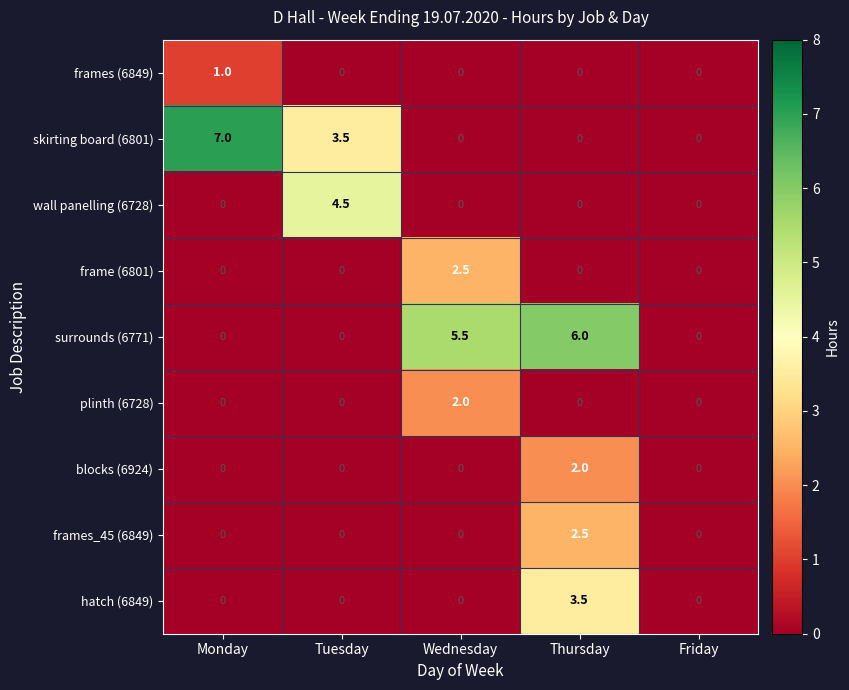

What is the difference between the maximum and second lowest values in the frames (6849) series?

1.0